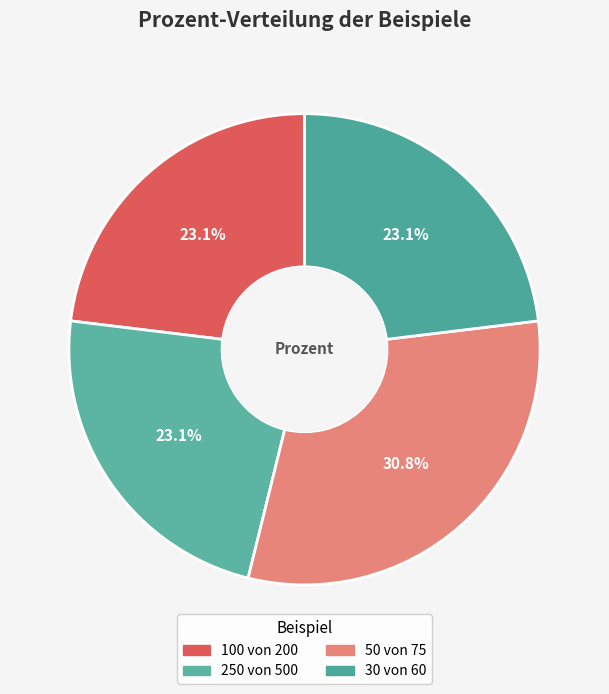

Count the number of slices in the pie.

4